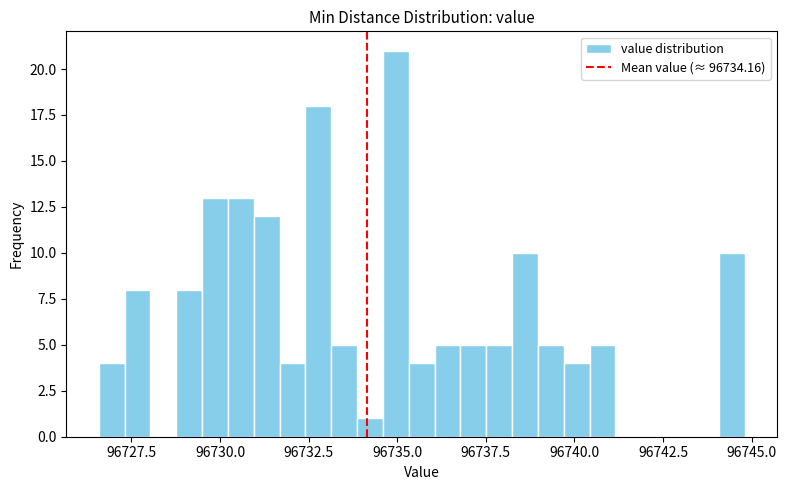

Read against the x-axis, roughly where is the centre of the tallest bar?

96735.0